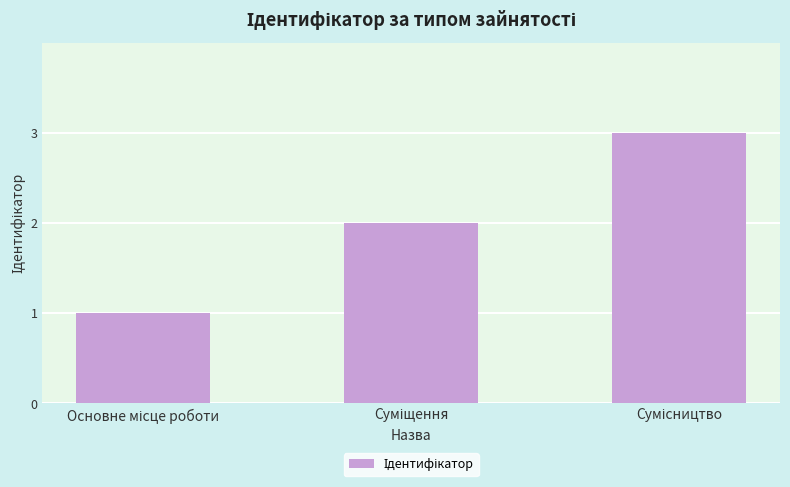

Are the bars horizontal?

No